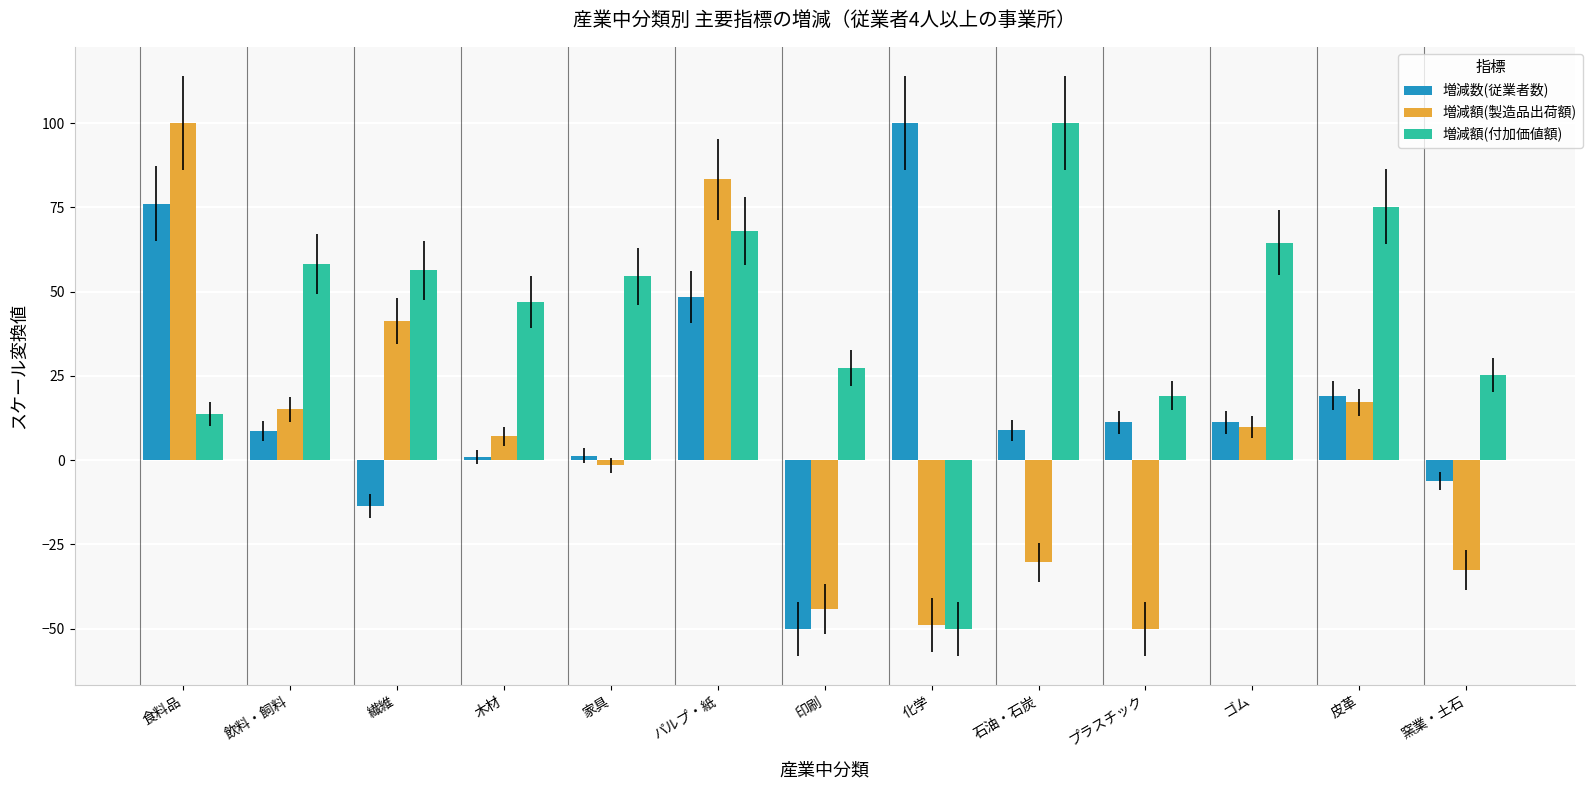

The value of 増減額(製造品出荷額) at 繊維 is 71.0. True or false?

False